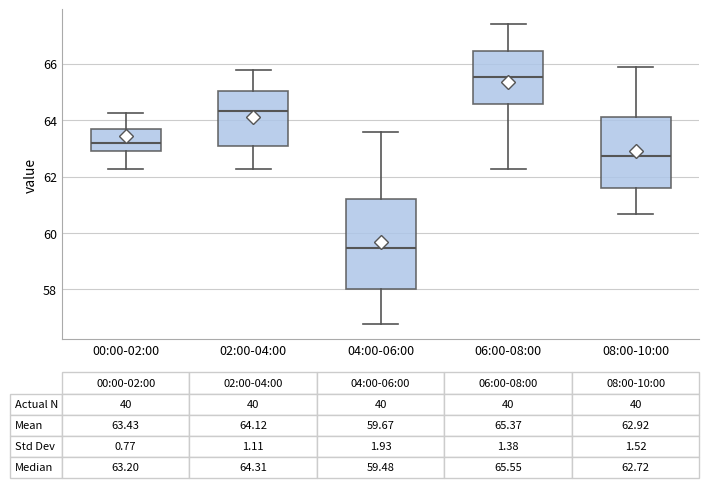

Which box has the highest median line?

06:00-08:00